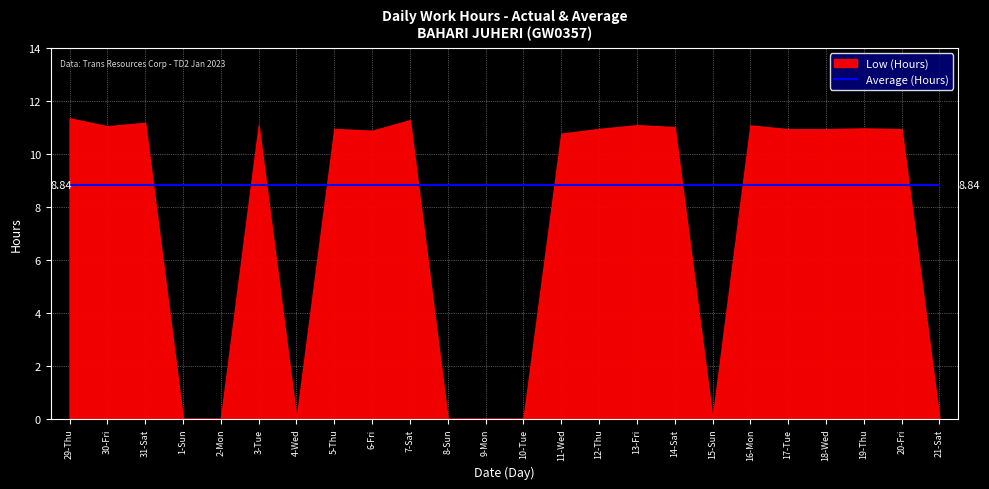

What is the difference between the highest and lowest values at 1-Sun?

8.8